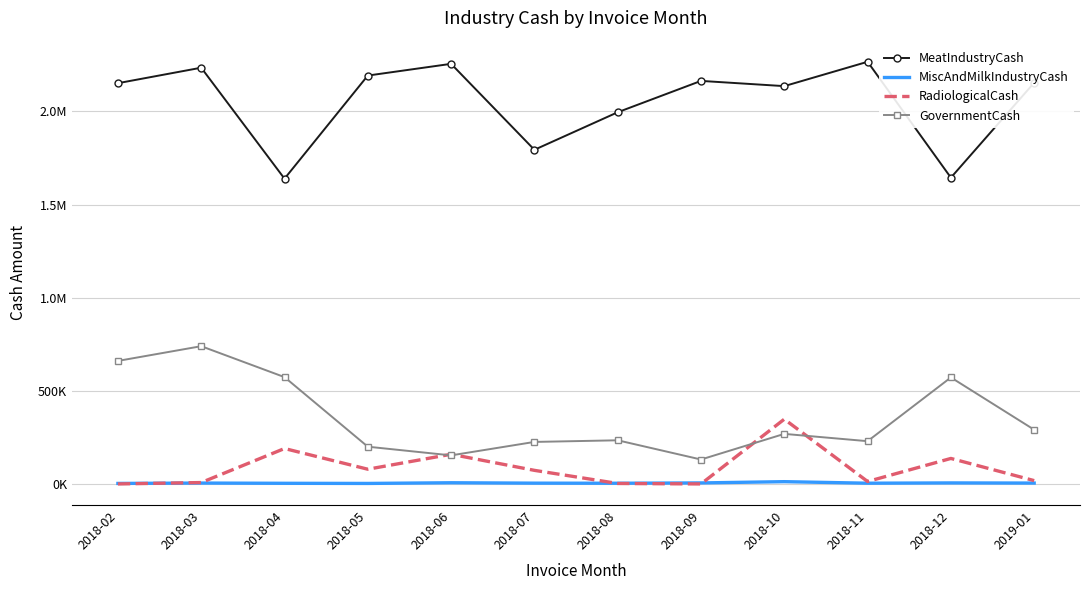

What are all the series names shown in the legend?

MeatIndustryCash, MiscAndMilkIndustryCash, RadiologicalCash, GovernmentCash